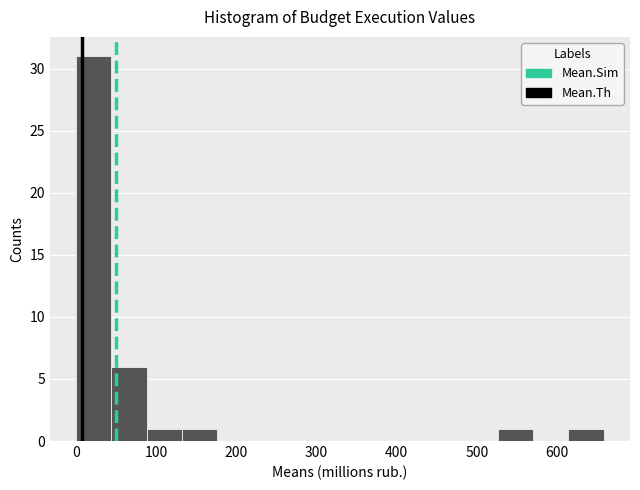

Reading left to right, transcribe this chart: for each bar, give the range it covers on the x-axis and its height. Neither the bar edges nor the heights are printed on the chart, so give them approximately, as read against the axes.

0 to 40: 31
40 to 90: 6
90 to 130: 1
130 to 180: 1
180 to 220: 0
220 to 260: 0
260 to 310: 0
310 to 350: 0
350 to 400: 0
400 to 440: 0
440 to 480: 0
480 to 530: 0
530 to 570: 1
570 to 610: 0
610 to 660: 1